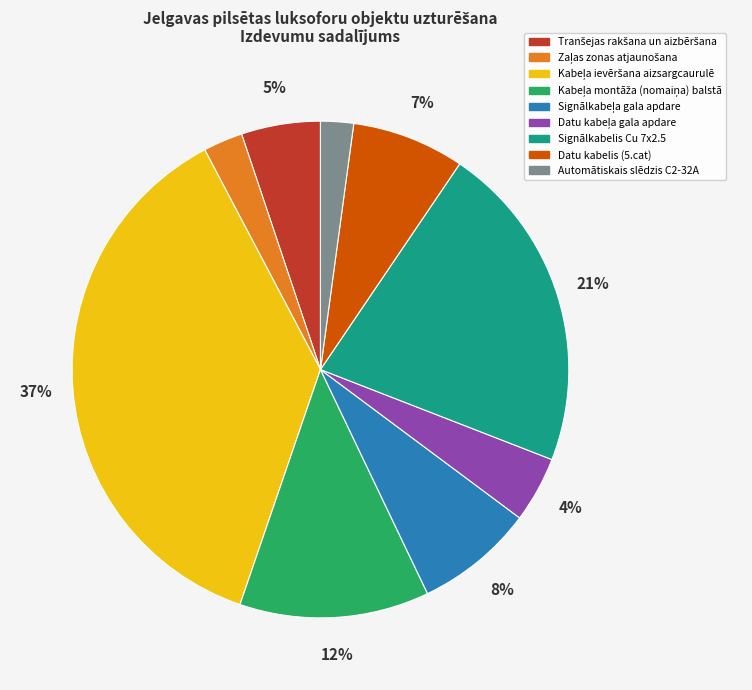

Does any single category account for the majority?

No